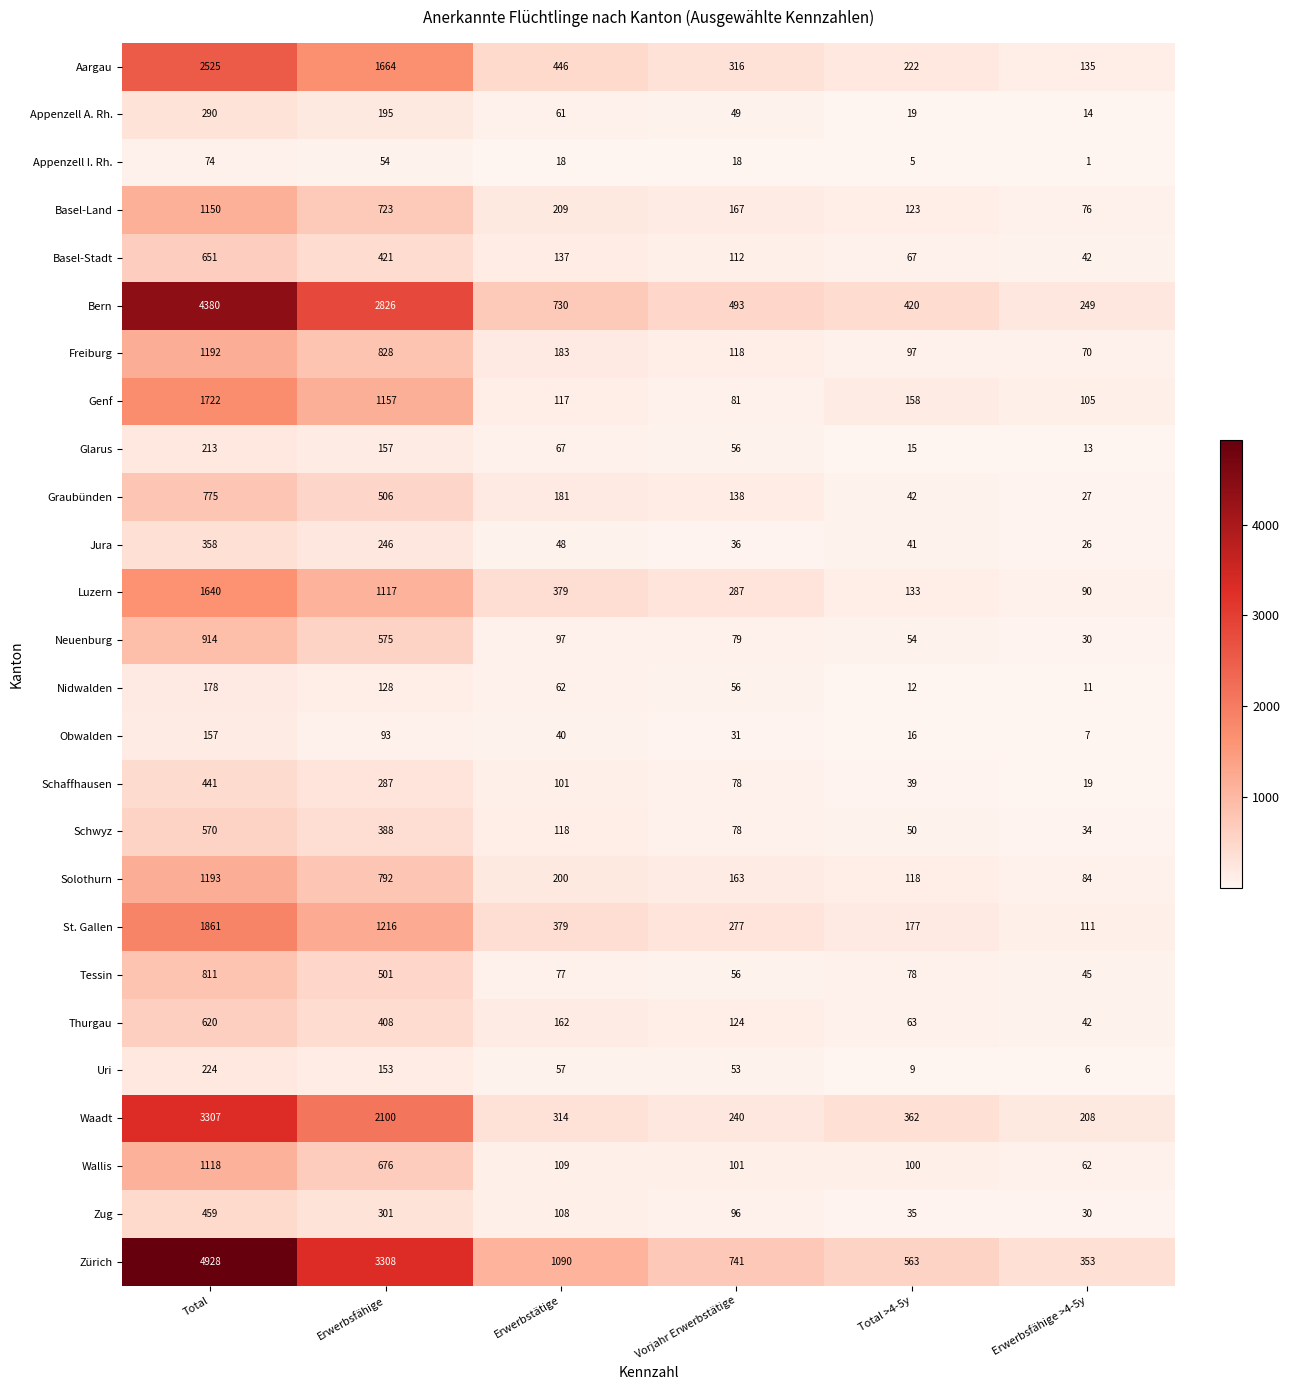

What is the sum of all Aargau values?

5308